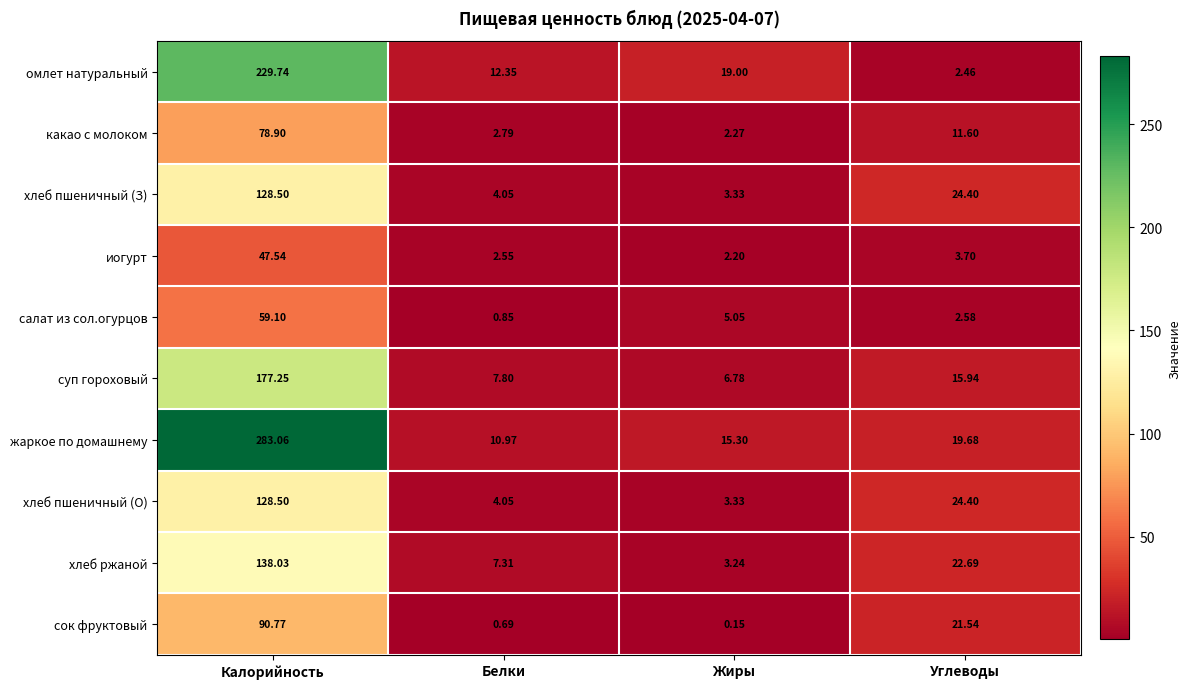

Which series has the widest spread of values?

жаркое по домашнему